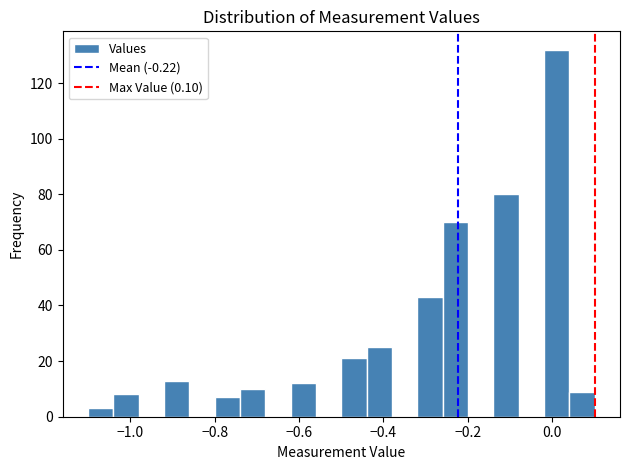

Around what value on the x-axis is the tallest bar? Give the approximate position of its centre, as read against the axis.

0.02